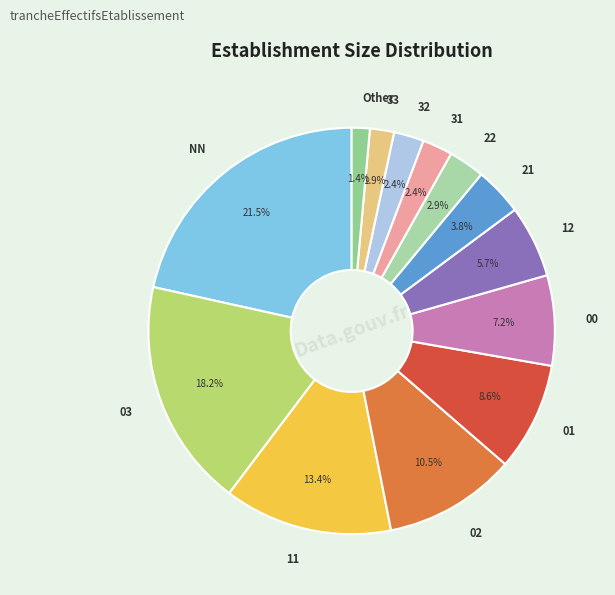

Do NN and 33 together represent more than half of the pie?

No